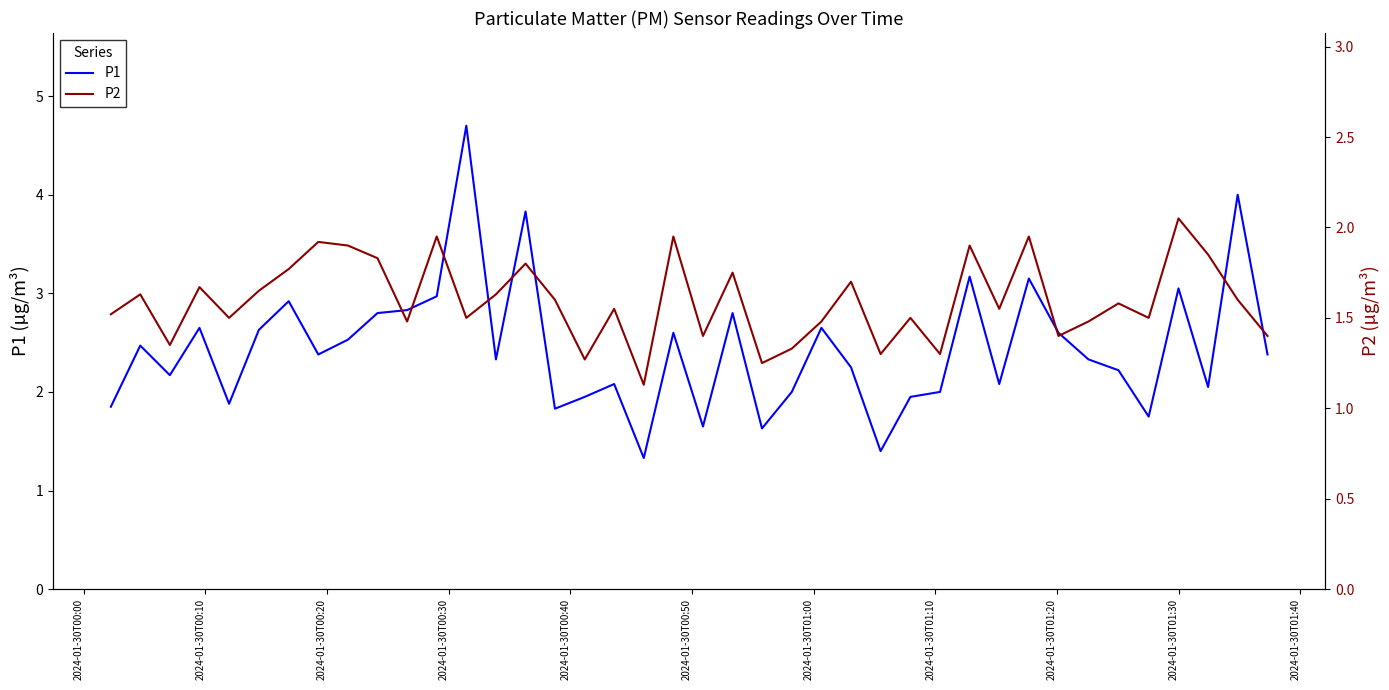

How many data points in P1 are above 2?

28